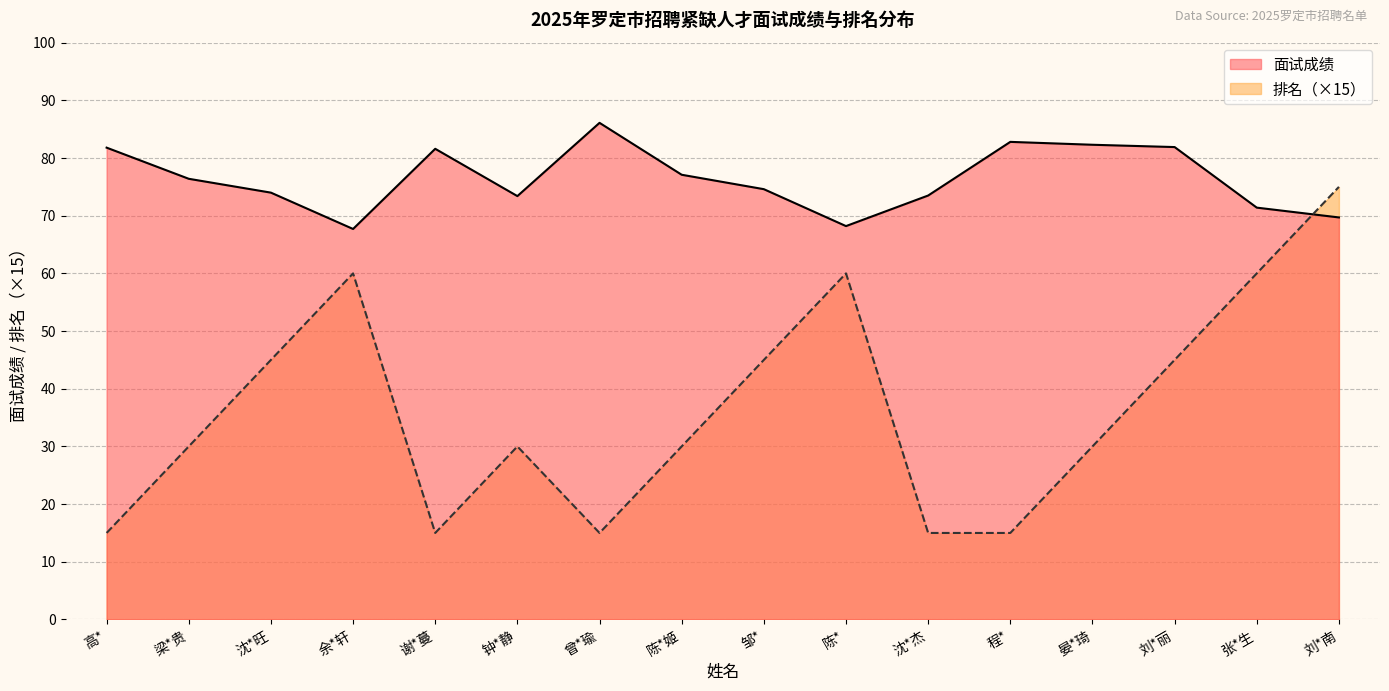

Rank the categories by 面试成绩 value from highest to lowest.

曾*瑜, 程*, 晏*琦, 刘*丽, 高*, 谢*蔓, 陈*姬, 梁*贵, 邹*, 沈*旺, 沈*杰, 钟*静, 张*生, 刘*南, 陈*, 余*轩